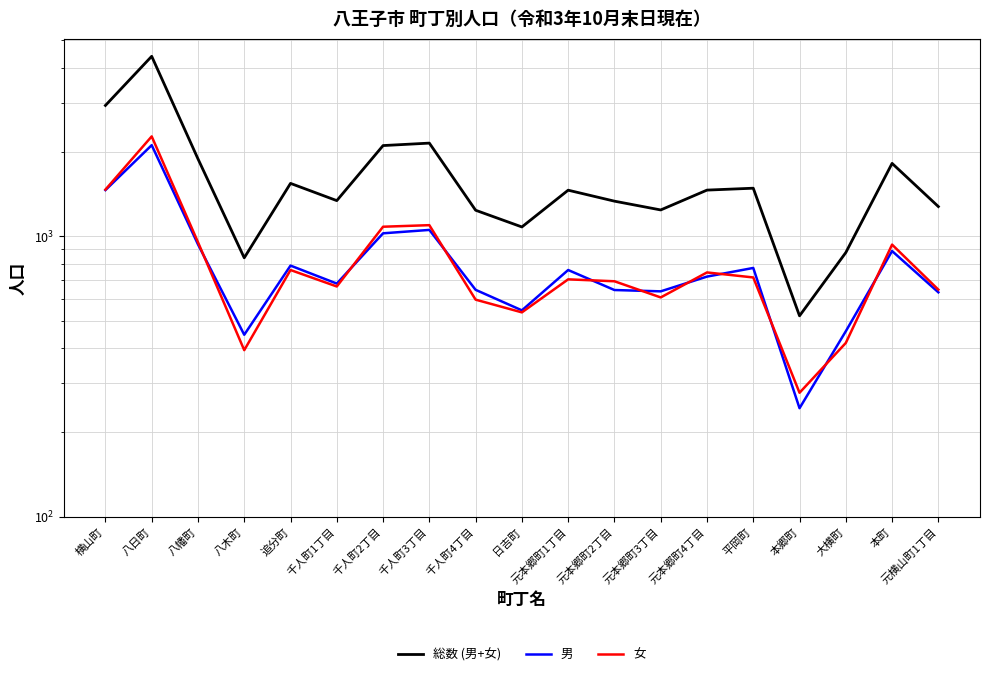

True or false: 総数 (男+女) and 男 intersect in this chart.

False